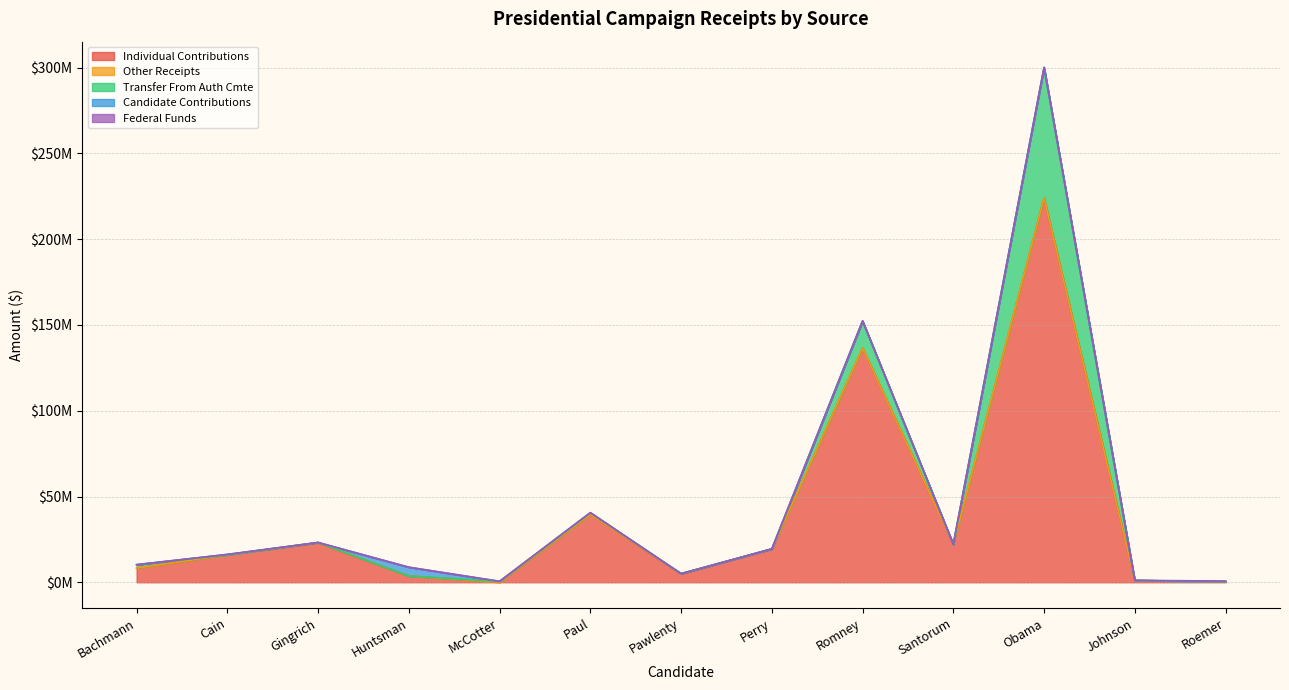

What is the total value across all series at Bachmann?

10256444.5